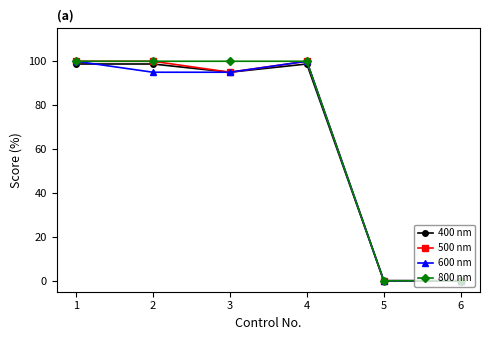

Where is 400 nm nearest to the value 49?

3